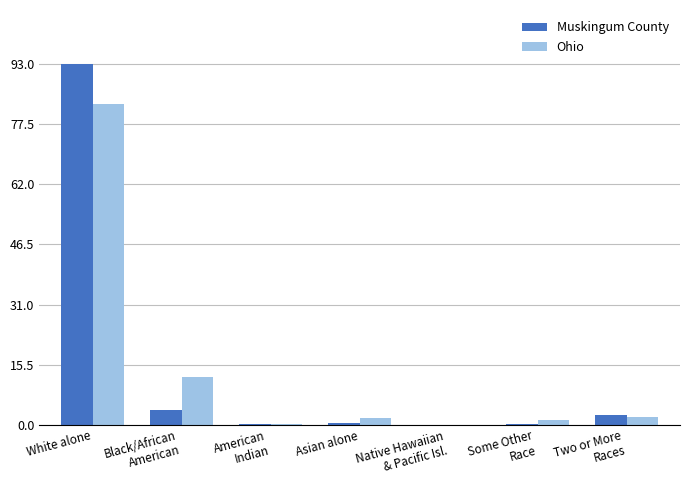

The value of Muskingum County at White alone is 93.0. True or false?

True